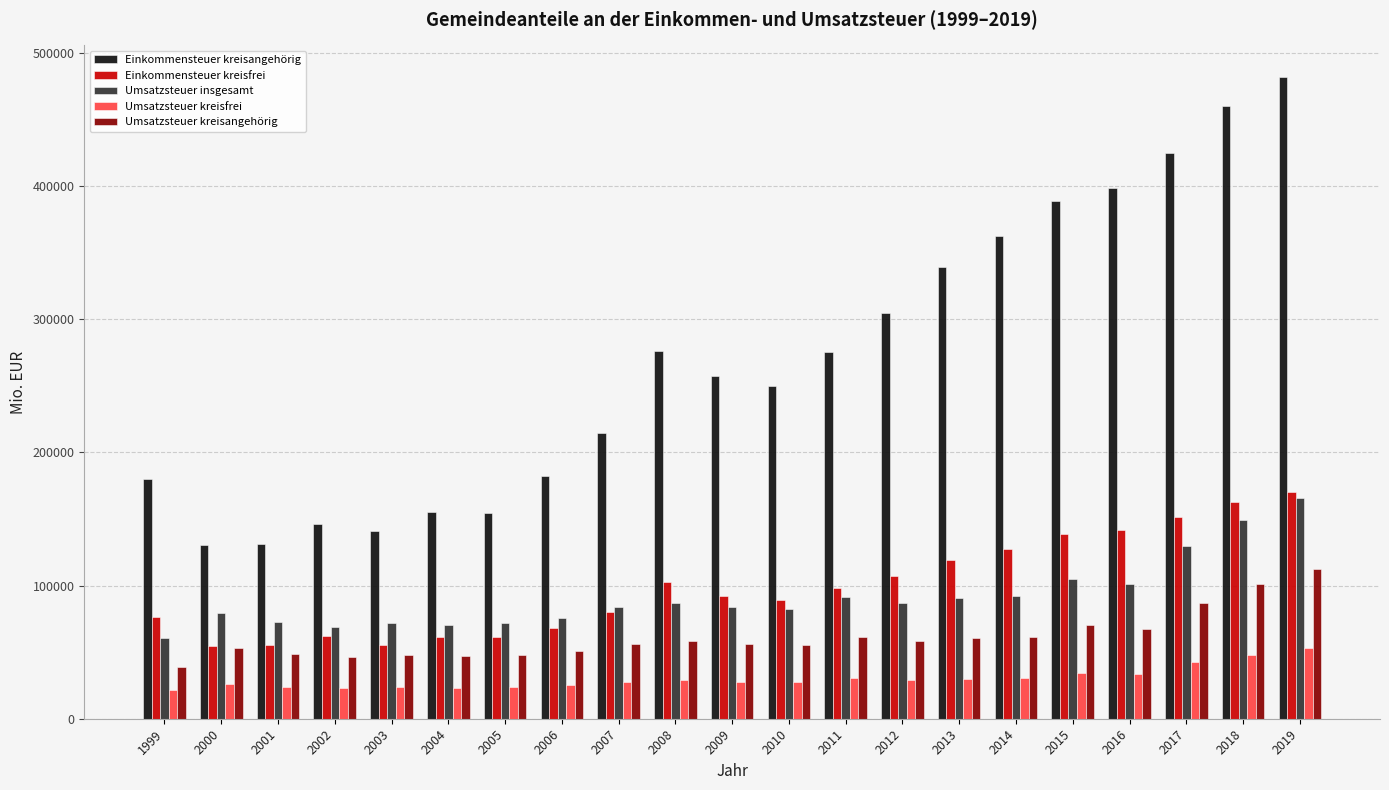

What is the difference between the maximum and minimum values in the Einkommensteuer kreisangehörig series?

351284